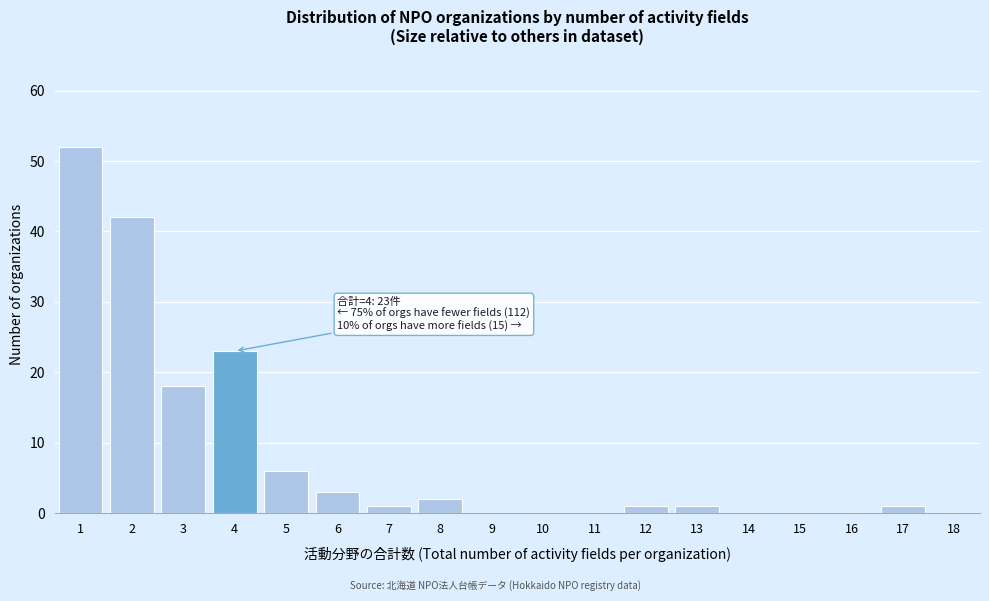

Reading left to right, extract all data points from this chart.

1=52	2=42	3=18	4=23	5=6	6=3	7=1	8=2	9=0	10=0	11=0	12=1	13=1	14=0	15=0	16=0	17=1	18=0